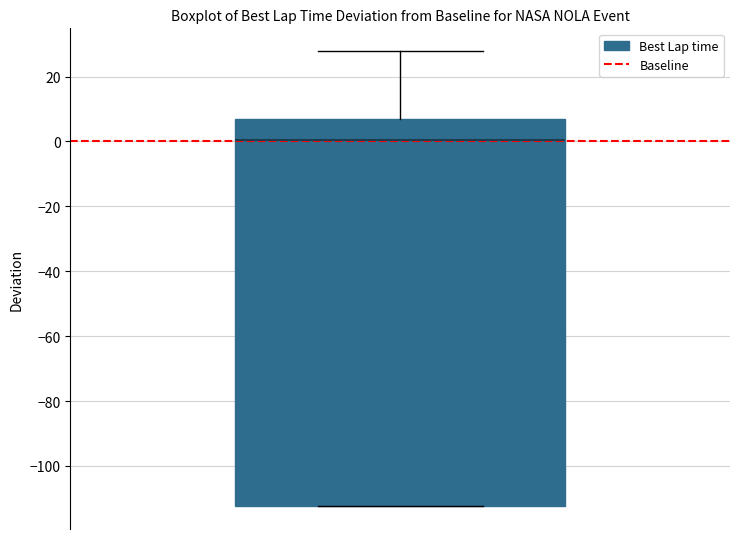

Where is the lower edge of the box on the y-axis? The values are not printed on the chart, so give them approximately, as read against the axis.

-112